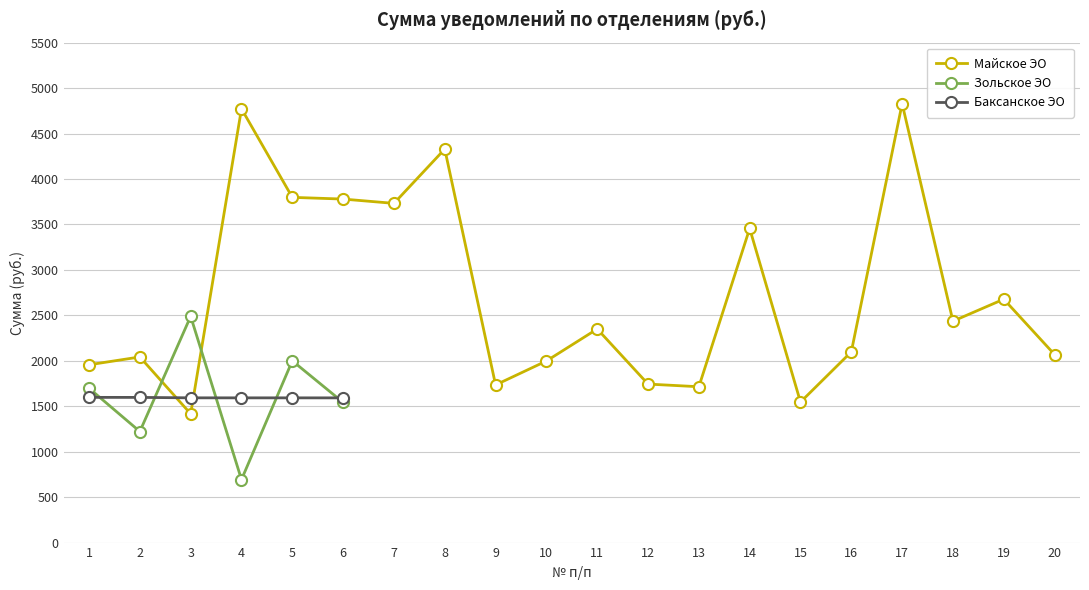

In Зольское ЭО, how many points are higher than both neighbors (excluding endpoints)?

2